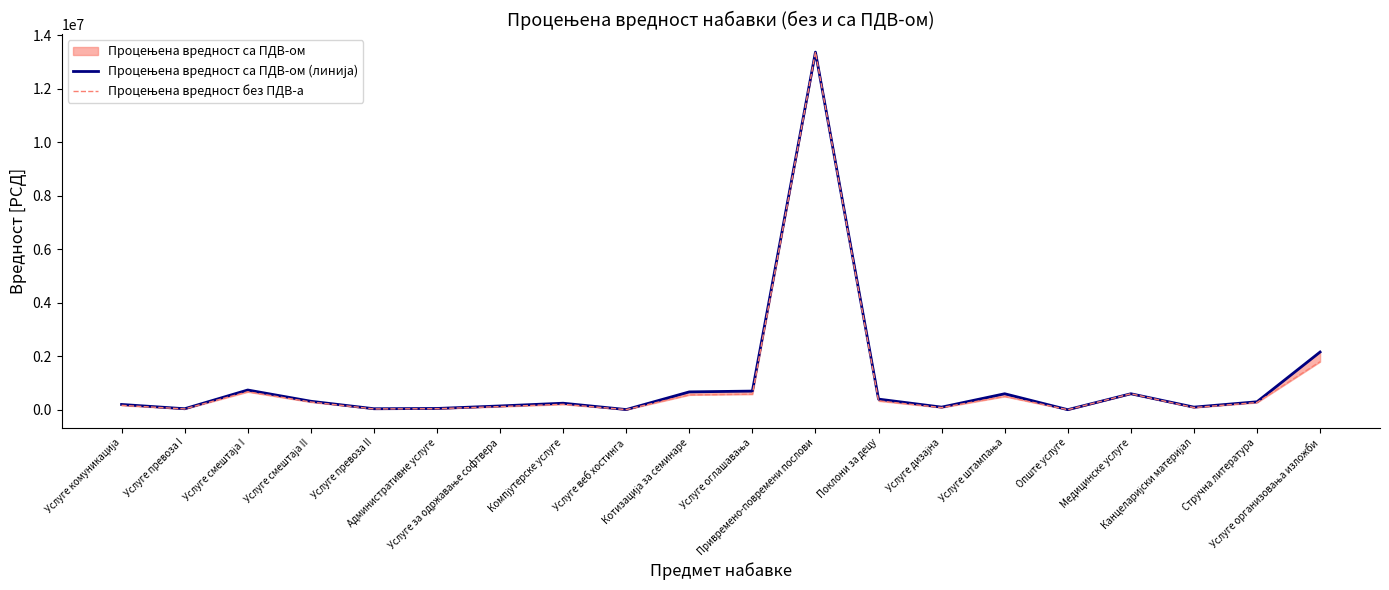

True or false: Процењена вредност без ПДВ-а has a value of 365802.5 at Компјутерске услуге.

False